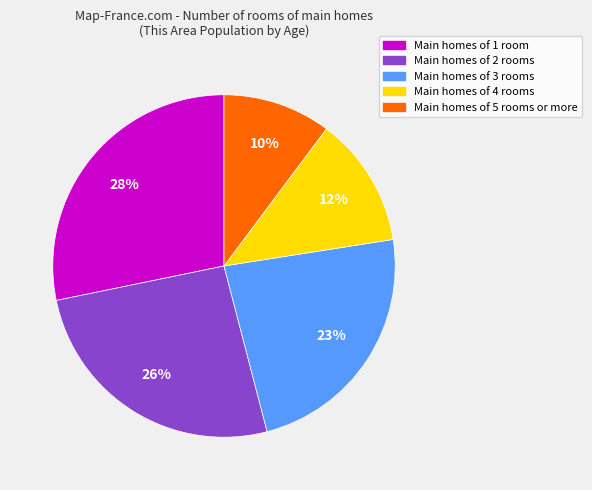

To the nearest percent, what is the average slice percentage?

20%